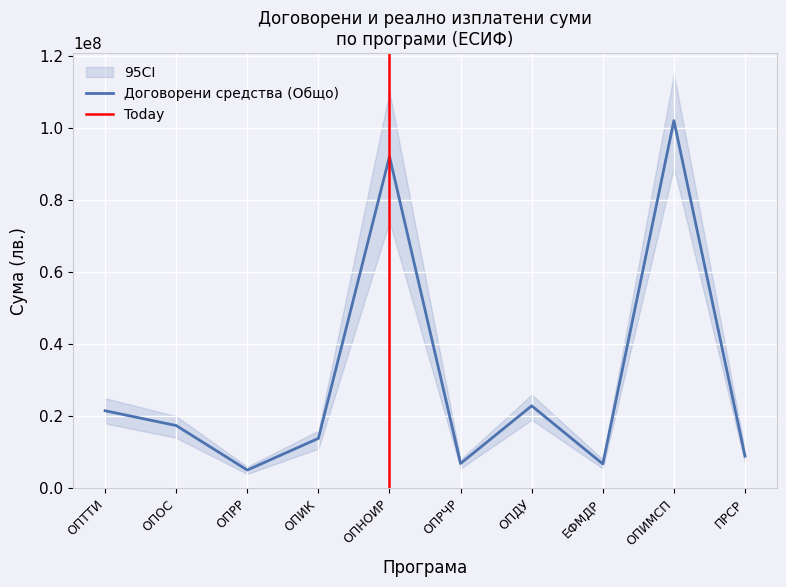

What is the change in value from ОПИК to ОПДУ?

+9035932.7